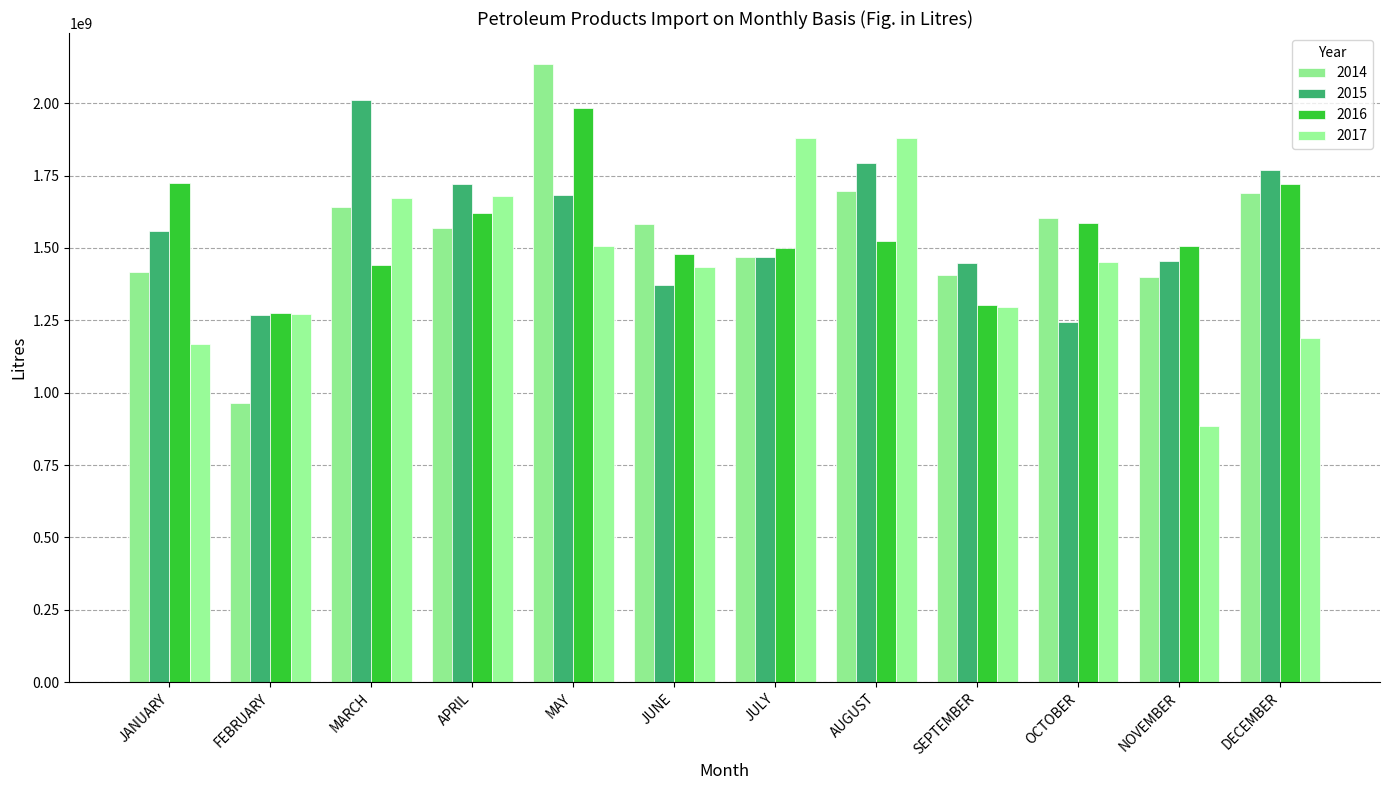

Count the number of categories in the chart.

12